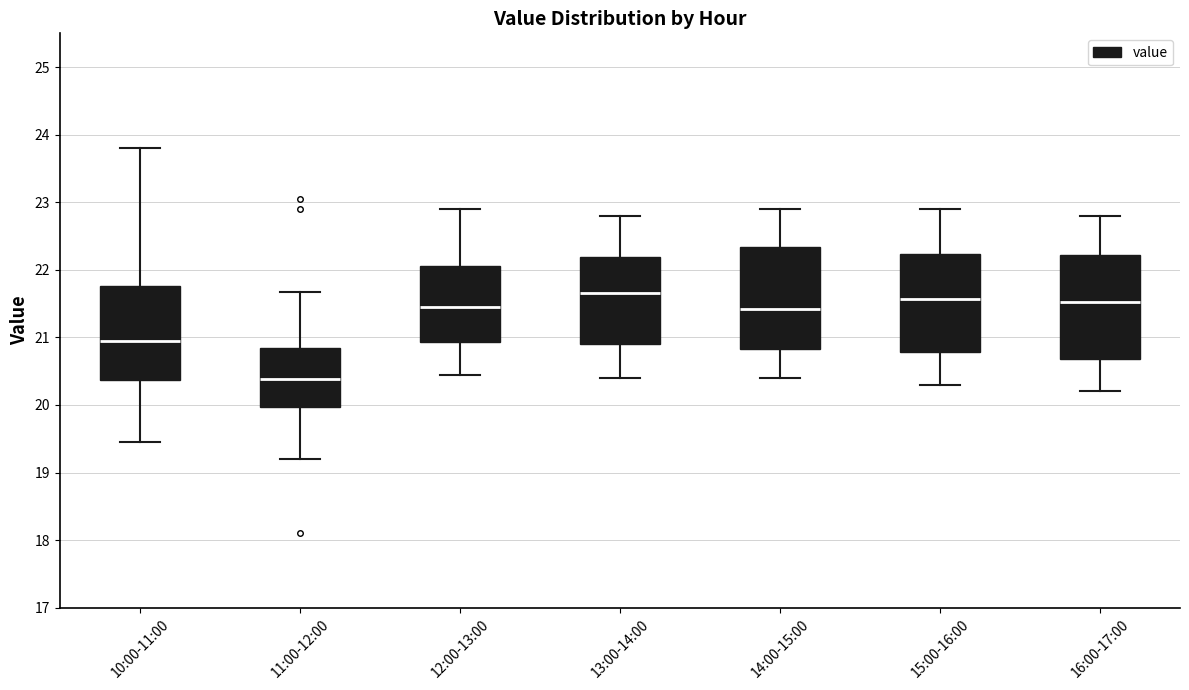

Reading left to right, read every box against the y-axis: the position of its median line, the range the box covers, and the ends of its whiskers. The values are not printed on the chart, so give them approximately, as read against the axis.

10:00-11:00: median 21.0, box 20.4 to 21.8, whiskers 19.5 to 23.8
11:00-12:00: median 20.4, box 20.0 to 20.8, whiskers 19.2 to 21.7
12:00-13:00: median 21.5, box 20.9 to 22.1, whiskers 20.5 to 22.9
13:00-14:00: median 21.7, box 20.9 to 22.2, whiskers 20.4 to 22.8
14:00-15:00: median 21.4, box 20.8 to 22.3, whiskers 20.4 to 22.9
15:00-16:00: median 21.6, box 20.8 to 22.2, whiskers 20.3 to 22.9
16:00-17:00: median 21.5, box 20.7 to 22.2, whiskers 20.2 to 22.8